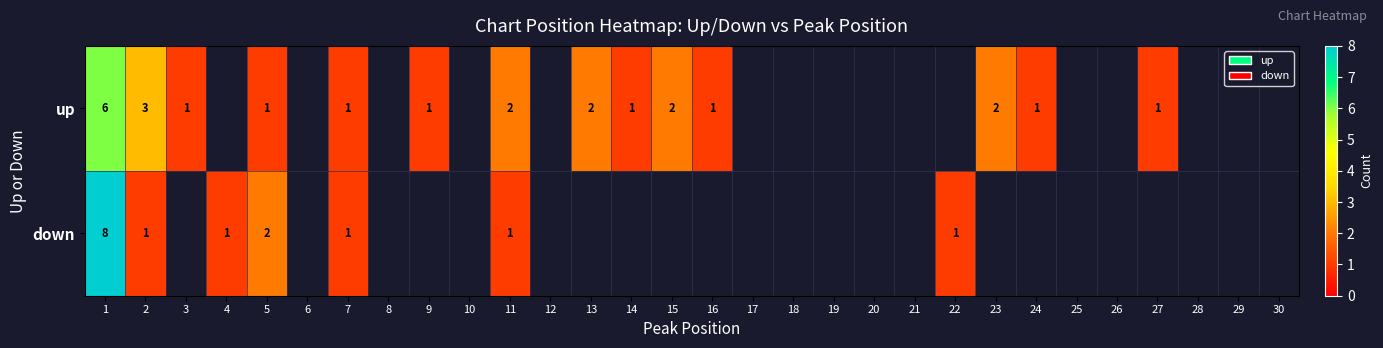

The value of down at 5 is 3. True or false?

False